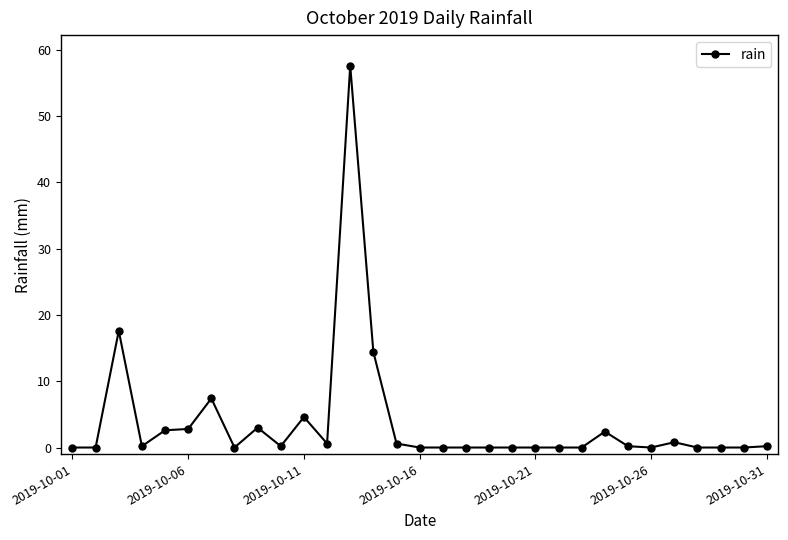

What is the maximum value shown in the chart?

57.6